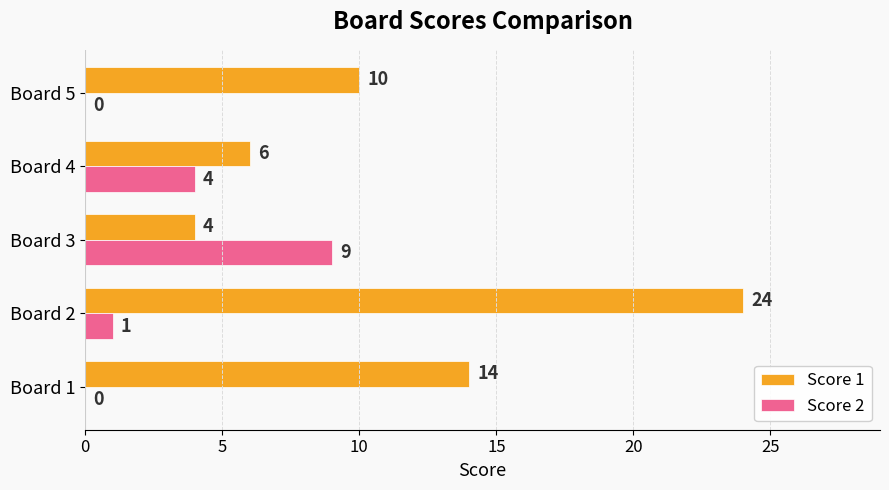

Which series has the largest total across all categories?

Score 1